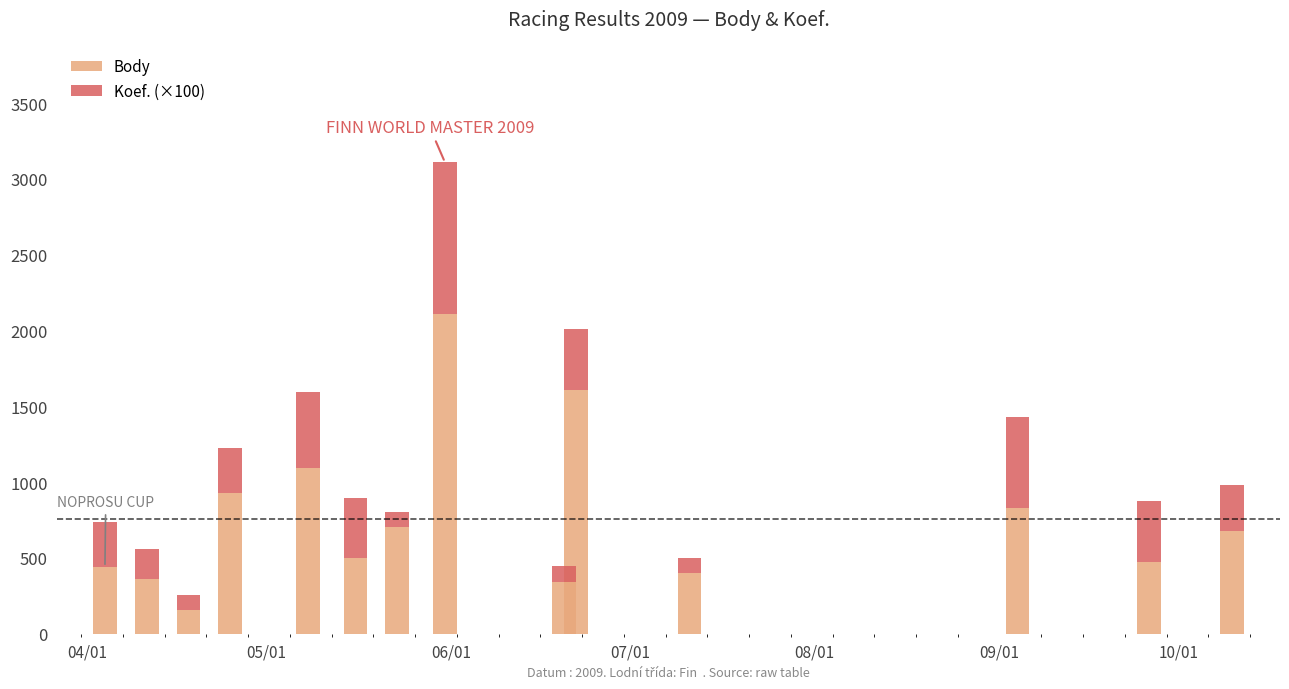

What is the difference between the maximum and minimum values in the Body series?

1954